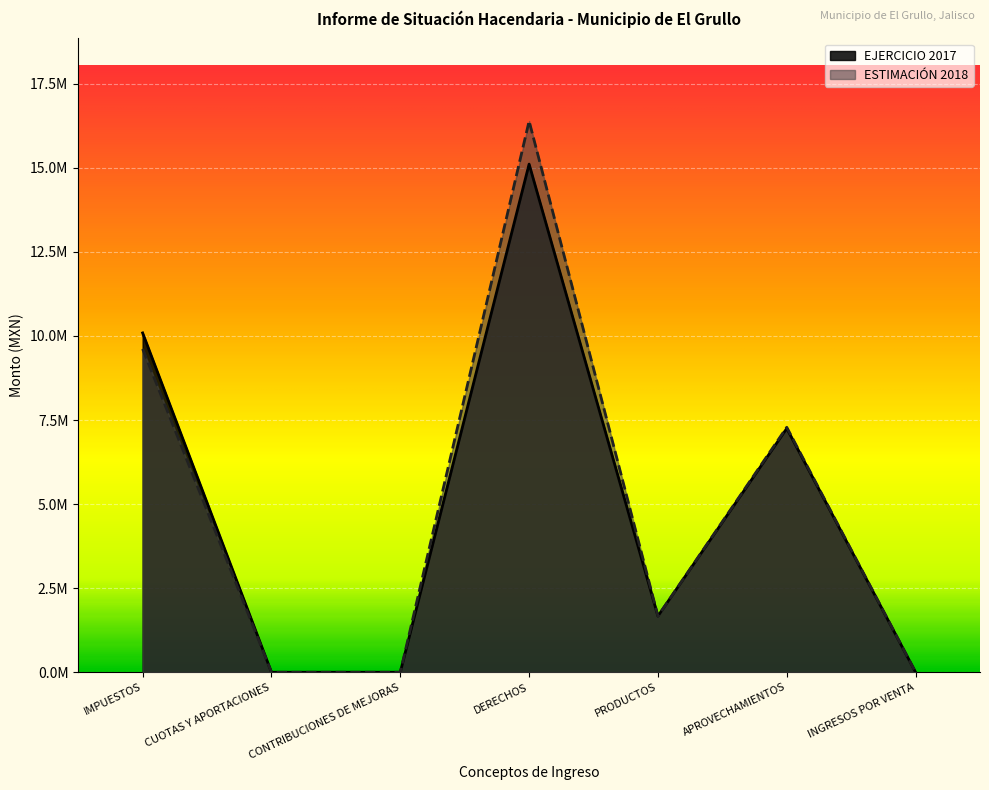

What is the sum of all ESTIMACIÓN 2018 values?

34956721.5